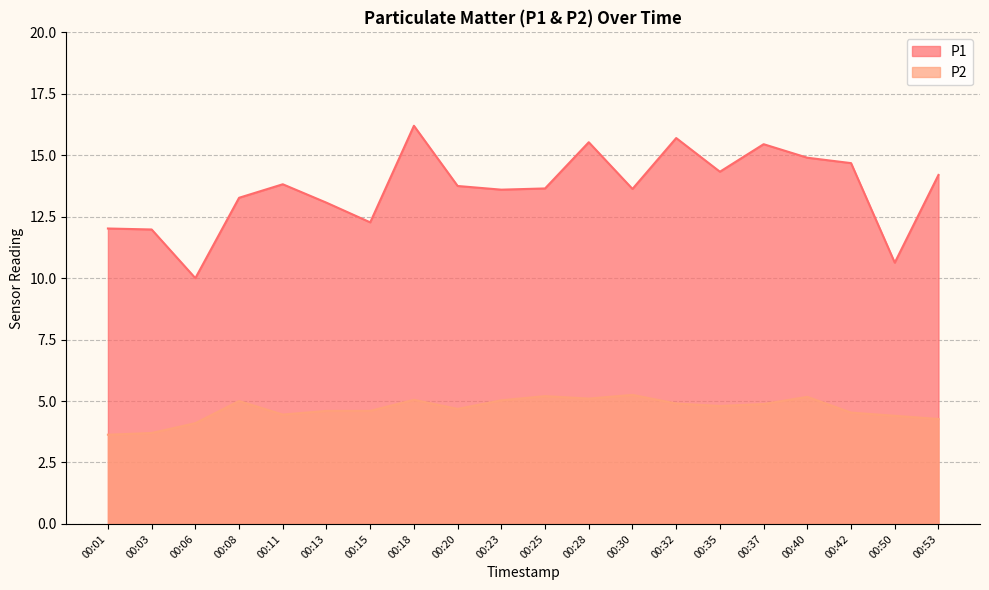

Reading left to right, list all the values displayed in this chart.

P1: 00:01=12.0	00:03=12.0	00:06=10.0	00:08=13.3	00:11=13.8	00:13=13.1	00:15=12.3	00:18=16.2	00:20=13.8	00:23=13.6	00:25=13.7	00:28=15.5	00:30=13.6	00:32=15.7	00:35=14.3	00:37=15.4	00:40=14.9	00:42=14.7	00:50=10.6	00:53=14.2
P2: 00:01=3.6	00:03=3.7	00:06=4.1	00:08=5.0	00:11=4.5	00:13=4.6	00:15=4.6	00:18=5.0	00:20=4.7	00:23=5.0	00:25=5.2	00:28=5.1	00:30=5.2	00:32=4.9	00:35=4.8	00:37=4.9	00:40=5.2	00:42=4.5	00:50=4.4	00:53=4.3